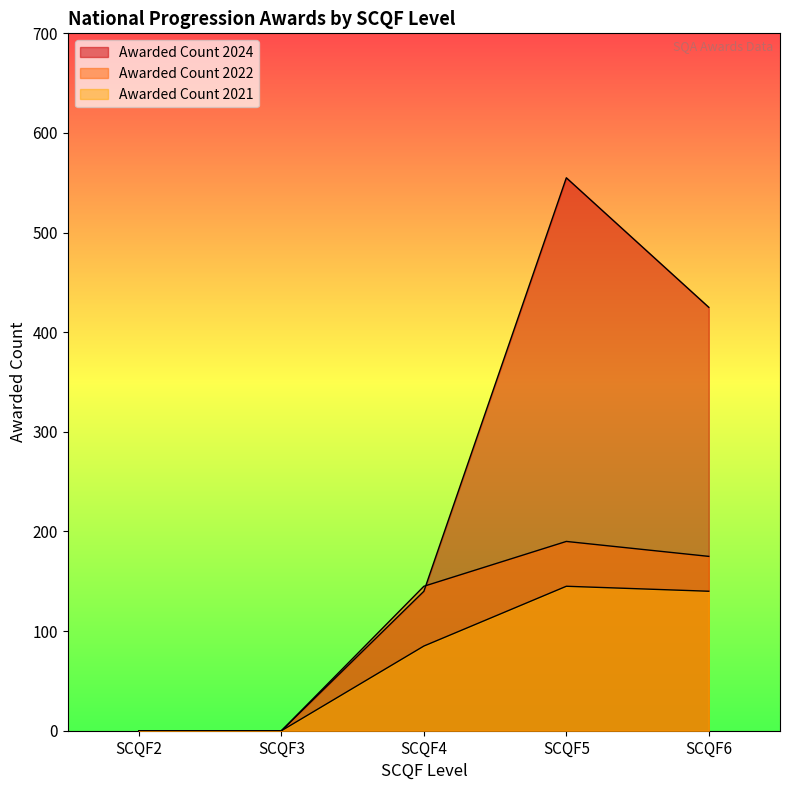

Which series has the largest total across all categories?

Awarded Count 2024